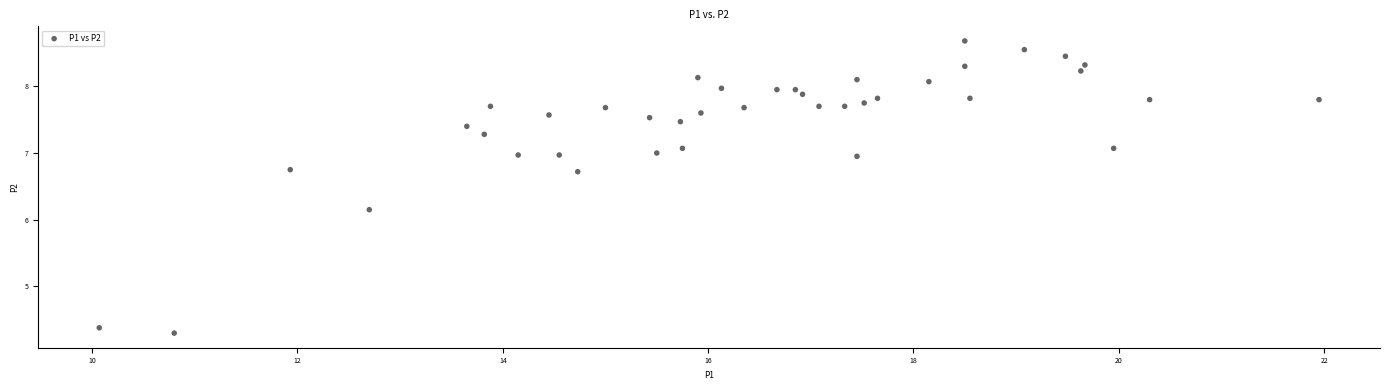

What is the range of Y values (max minus min)?

4.4